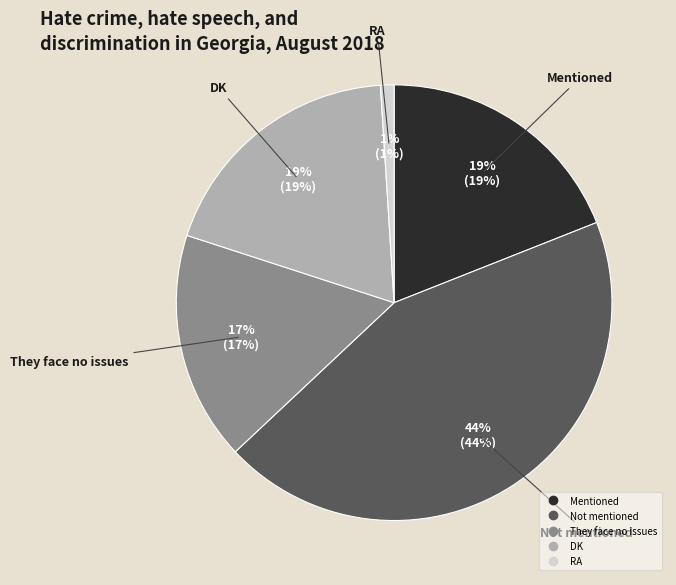

How many segments does this pie chart have?

5